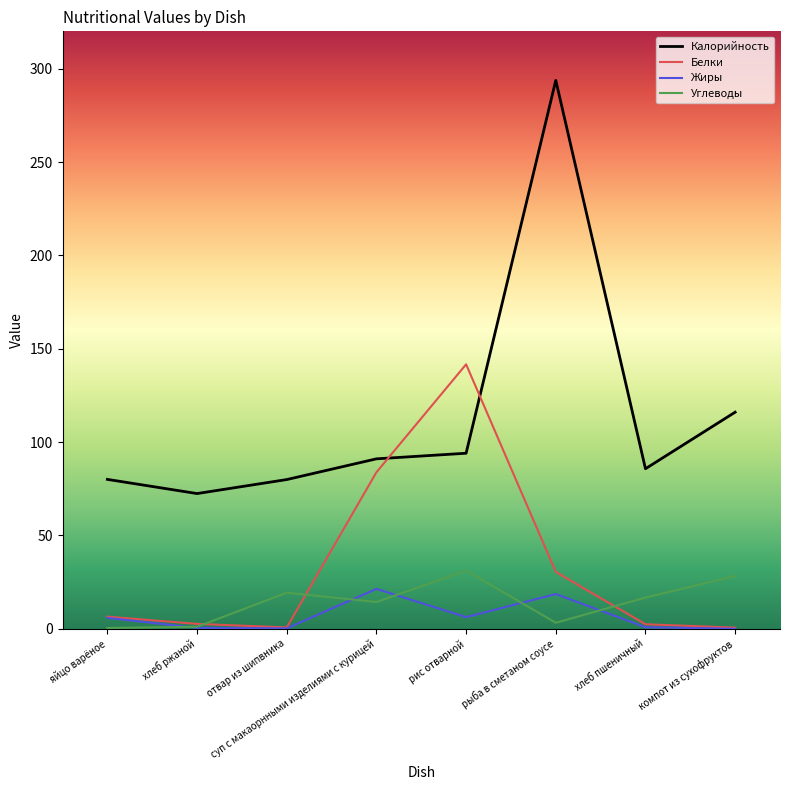

Which series changed the most between яйцо варёное and рыба в сметаном соусе?

Калорийность